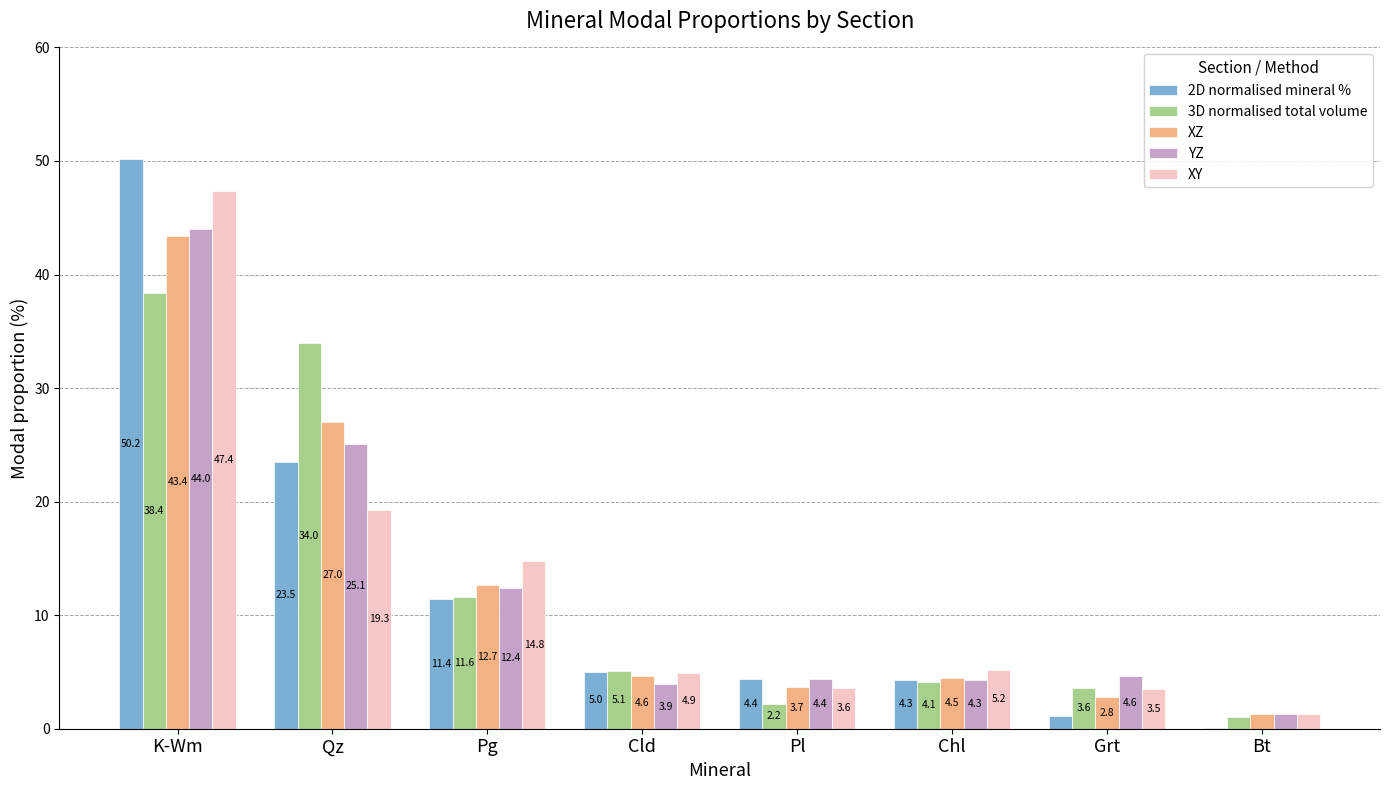

How many values in the XY series exceed 5?

4